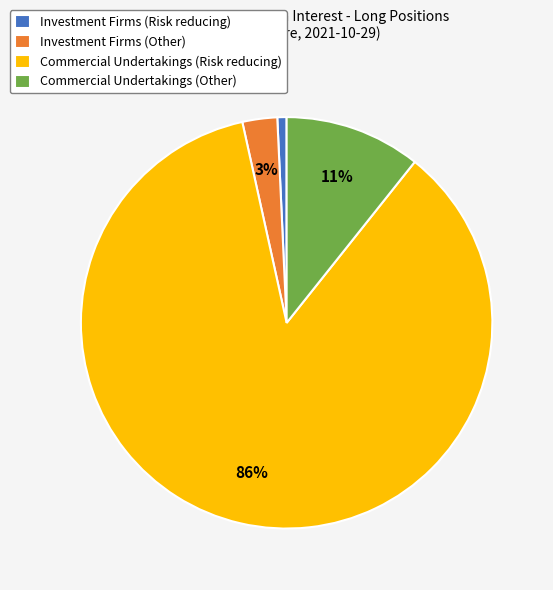

What percentage is the Investment Firms (Risk reducing) slice, to the nearest percent?

1%